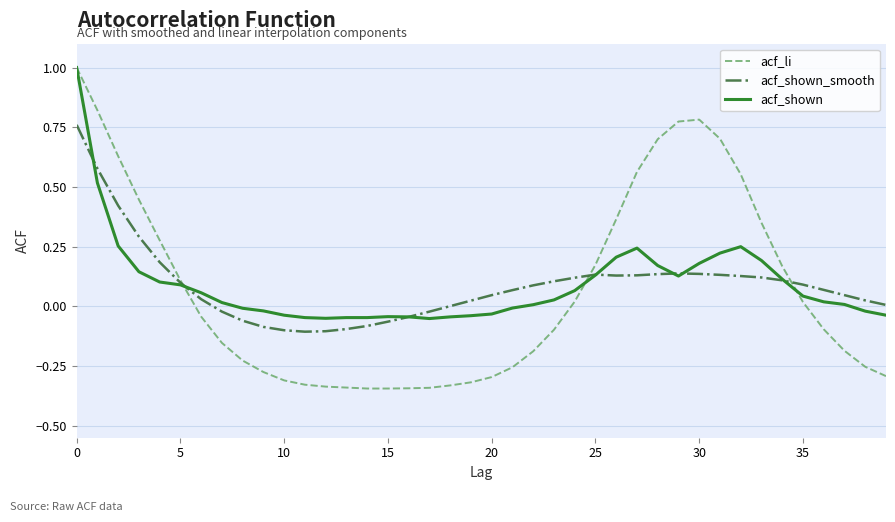

Which series has the widest spread of values?

acf_li